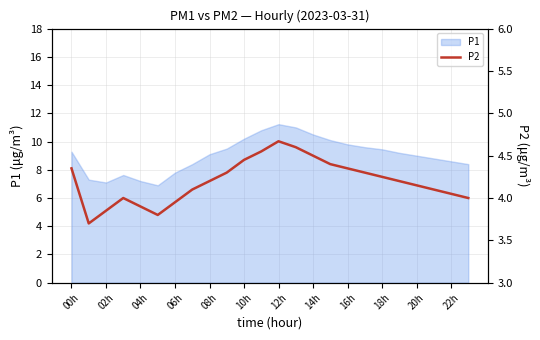

The value of P1 at 22h is 15.2. True or false?

False